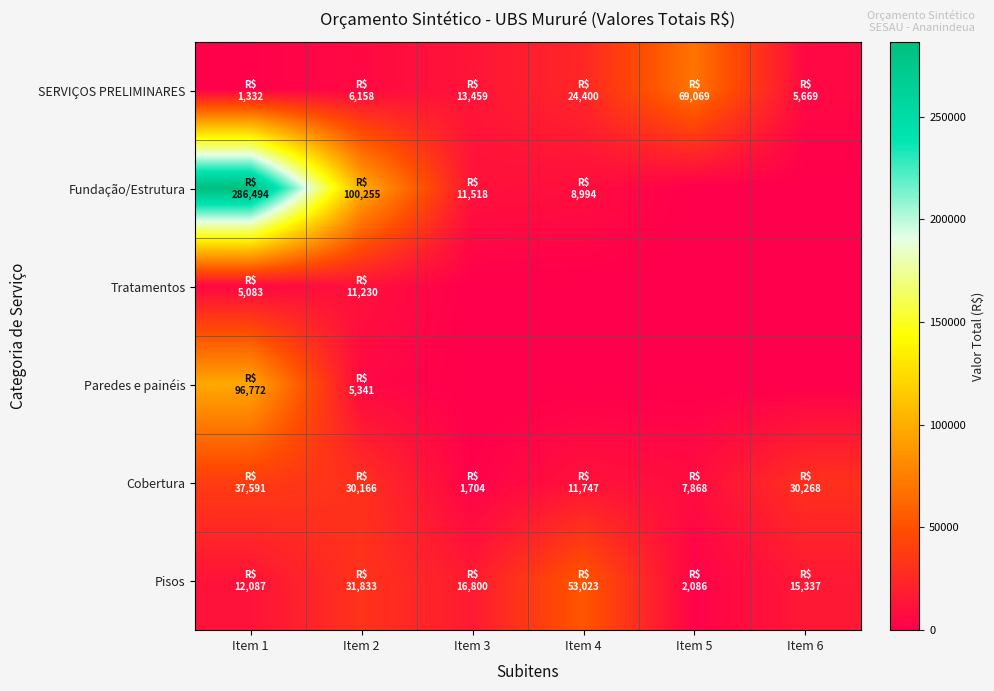

Which series changed the most between Item 4 and Item 6?

Pisos